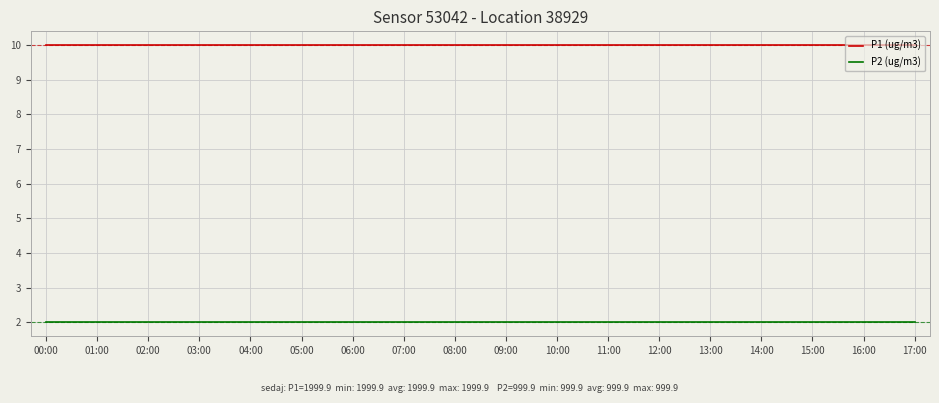

What value does the P2 (ug/m3) series have at 16:00?

2.0